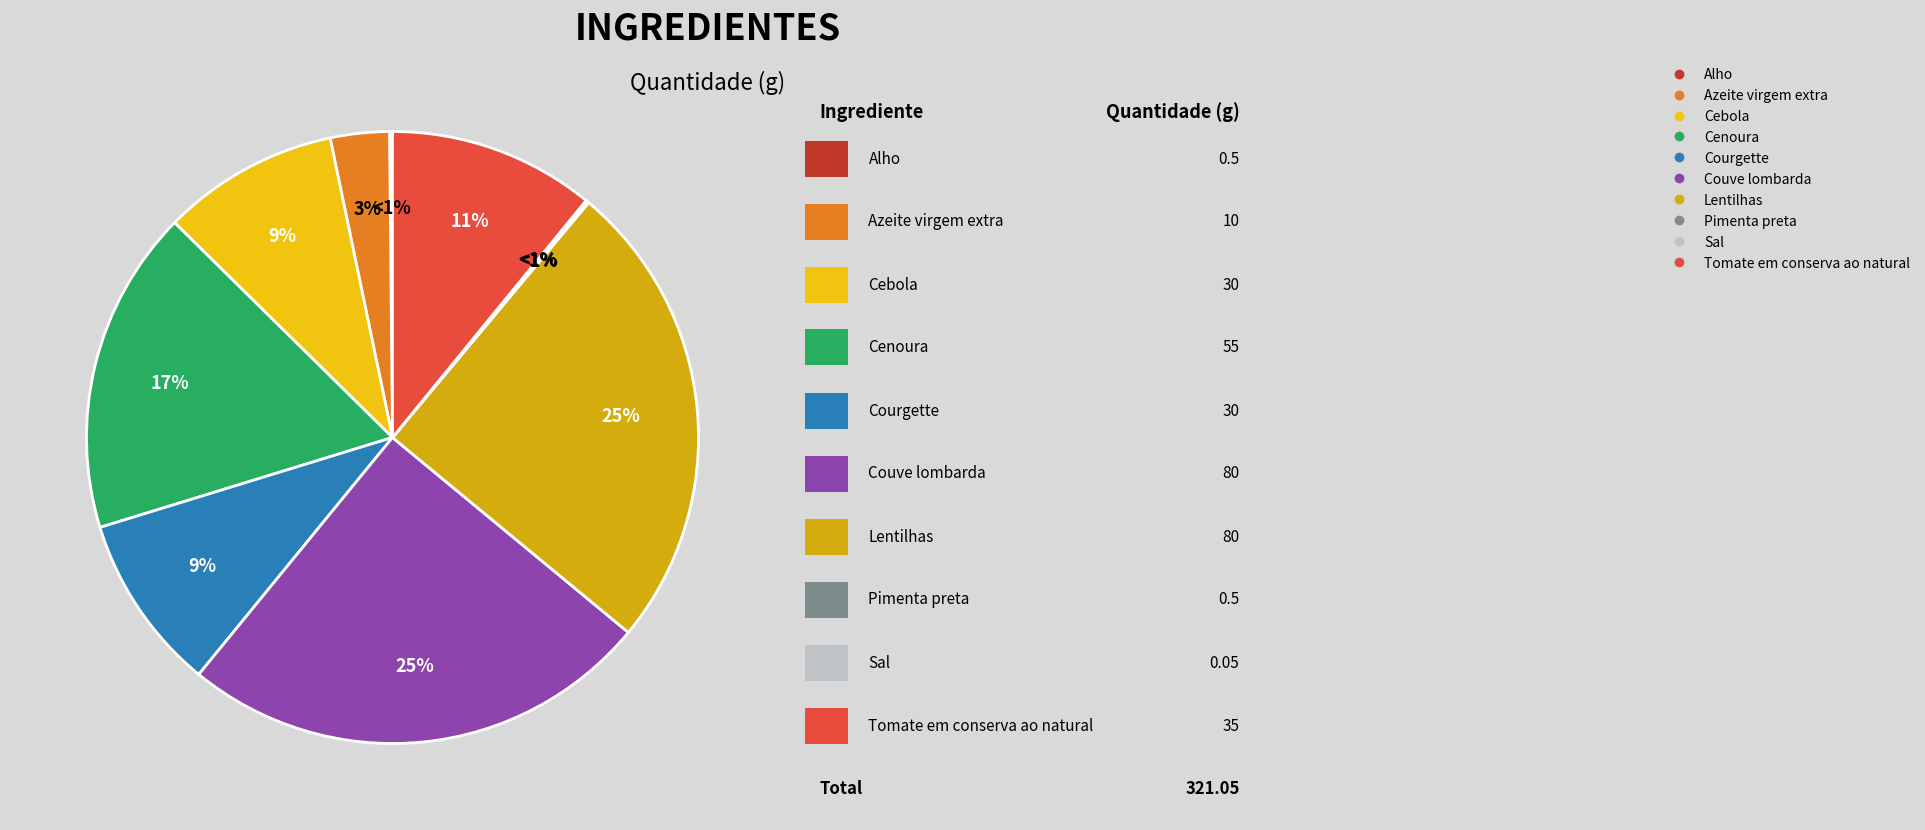

Does Courgette represent more than half of the total?

No